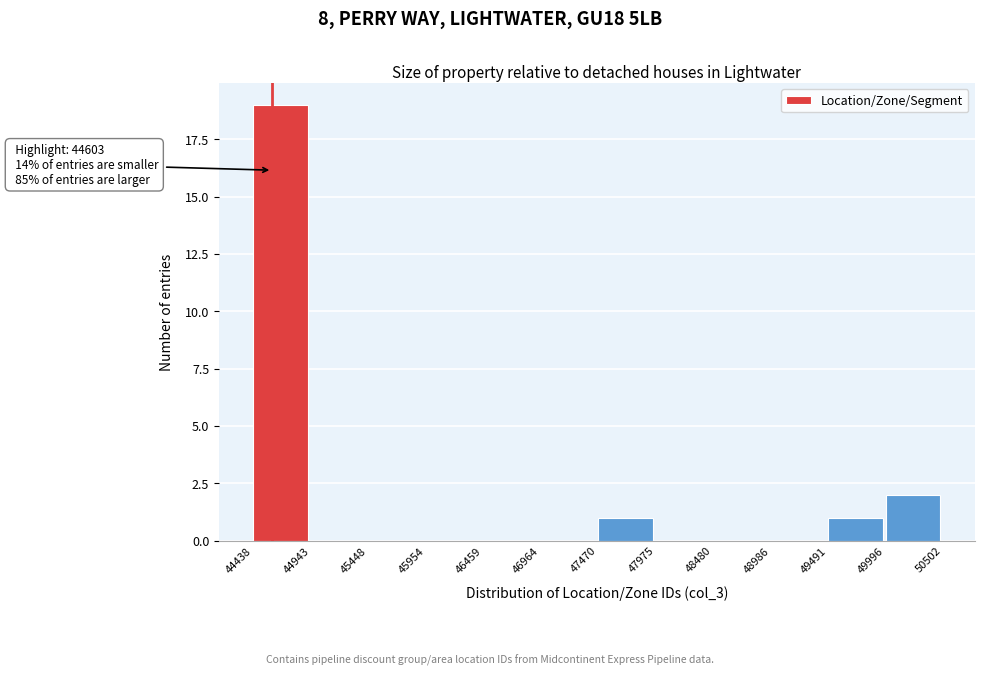

Over which range of the x-axis is the bar tallest?

44438 to 44943